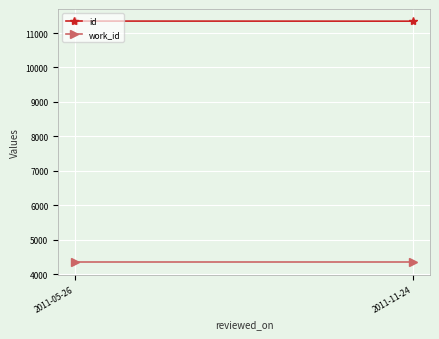

Reading left to right, transcribe all the data shown in this chart.

id: 2011-05-26=11348	2011-11-24=11345
work_id: 2011-05-26=4339	2011-11-24=4339